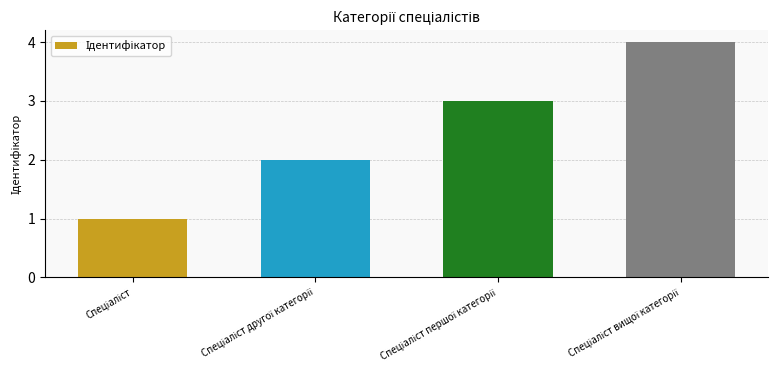

What is the sum of all values?

10